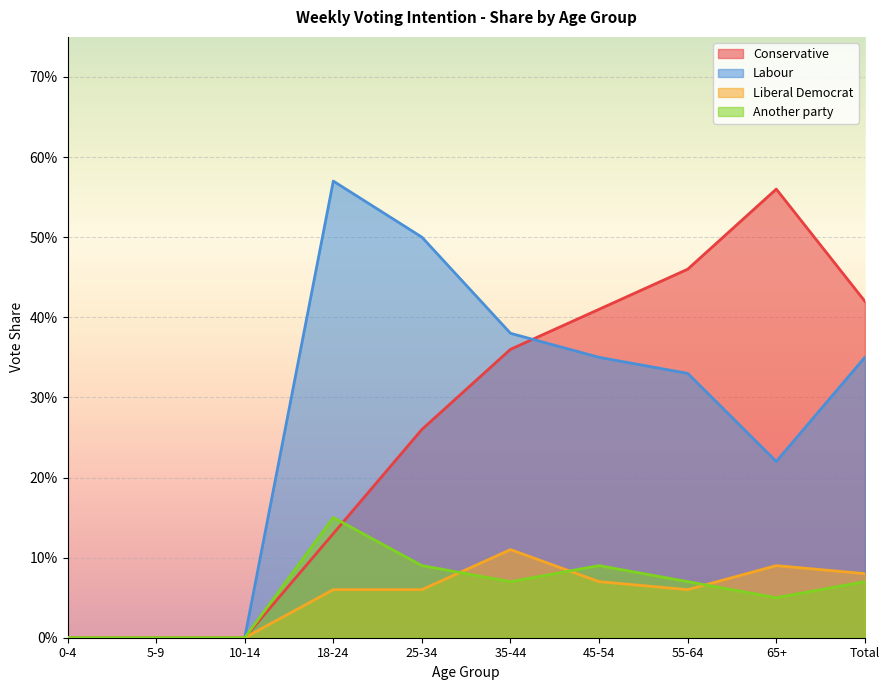

Between which two adjacent categories do Another party and Conservative first intersect?

18-24 and 25-34